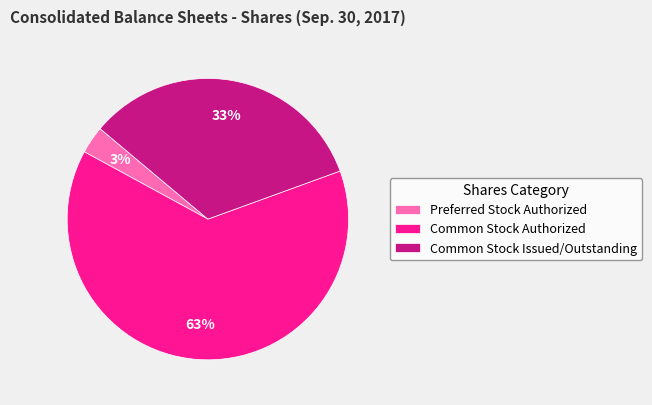

How many segments does this pie chart have?

3